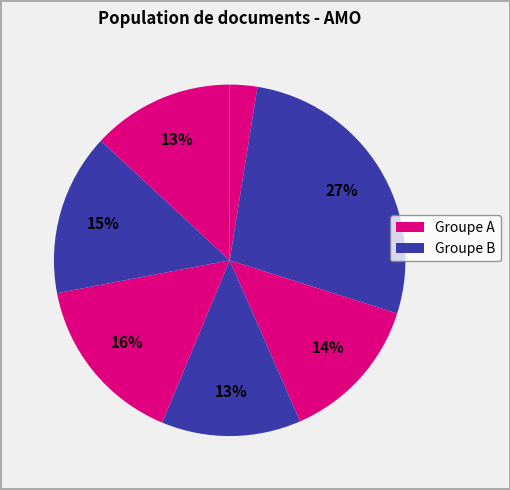

How many slices are in this pie chart?

7